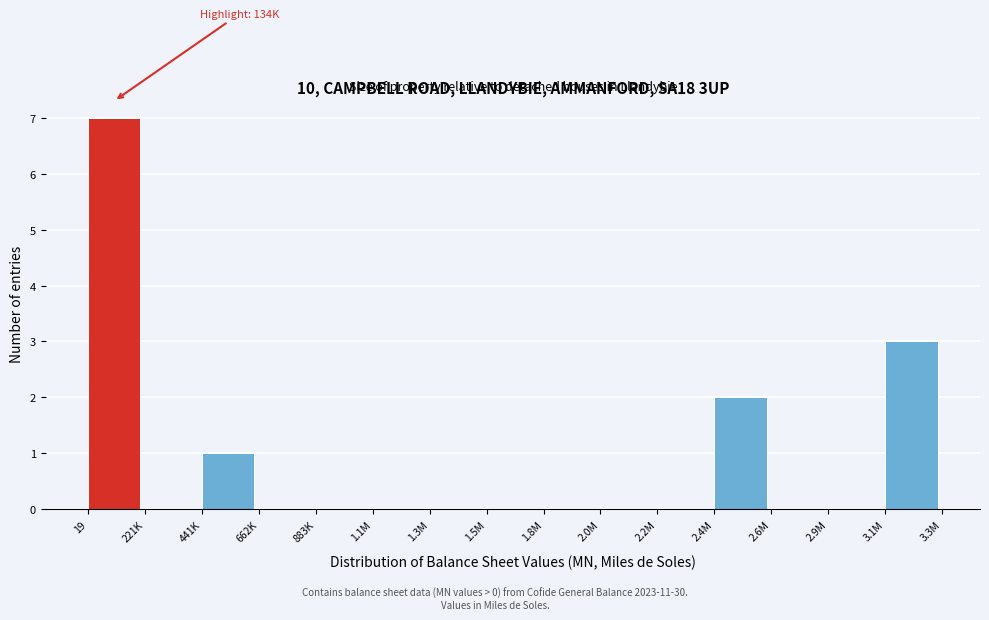

Reading left to right, transcribe all the data shown in this chart.

19=7	221K=0	441K=1	662K=0	883K=0	1.1M=0	1.3M=0	1.5M=0	1.8M=0	2.0M=0	2.2M=0	2.4M=2	2.6M=0	2.9M=0	3.1M=3